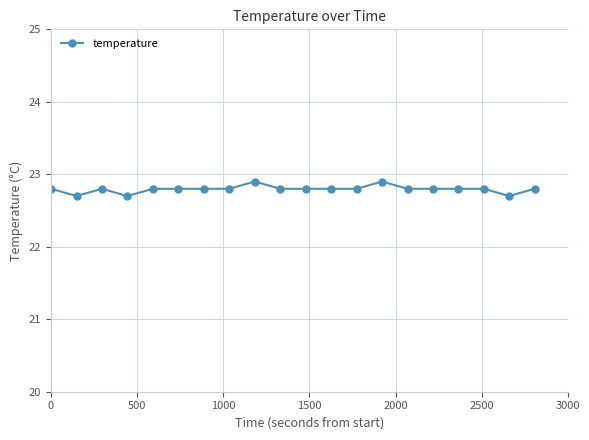

What is the value of the 8th point from the left?

22.8